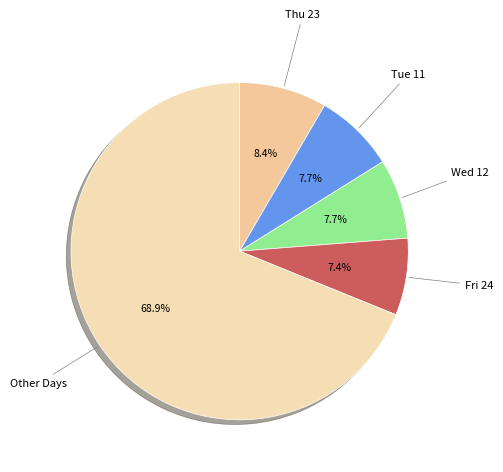

What is the total percentage of Tue 11 and Thu 23?

16.1%